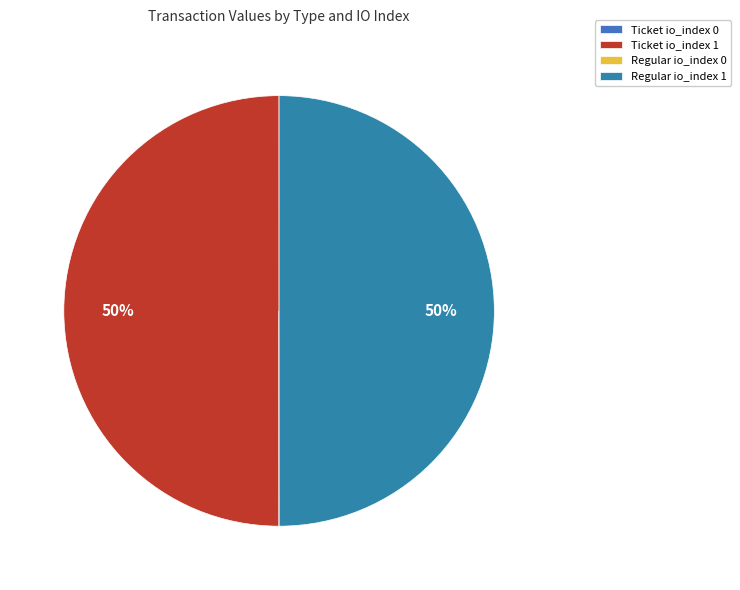

To the nearest percent, what is the average slice percentage?

25%